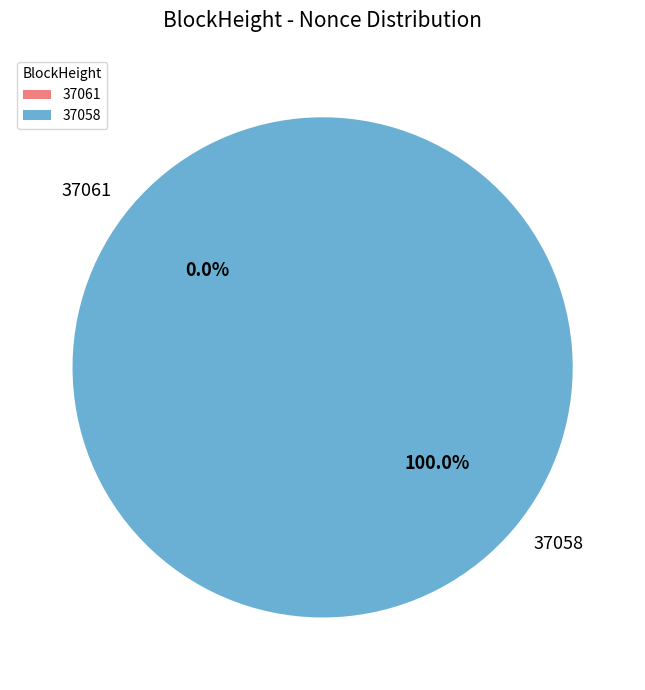

Rank the categories by value from highest to lowest.

37058, 37061